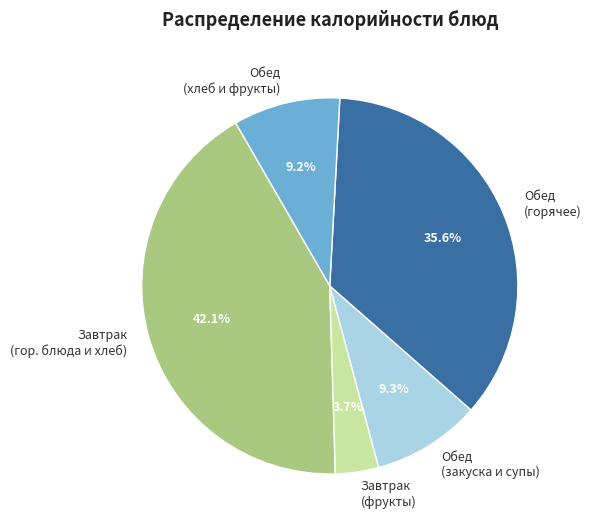

Which category has the biggest portion of the pie?

Завтрак (гор. блюда и хлеб)